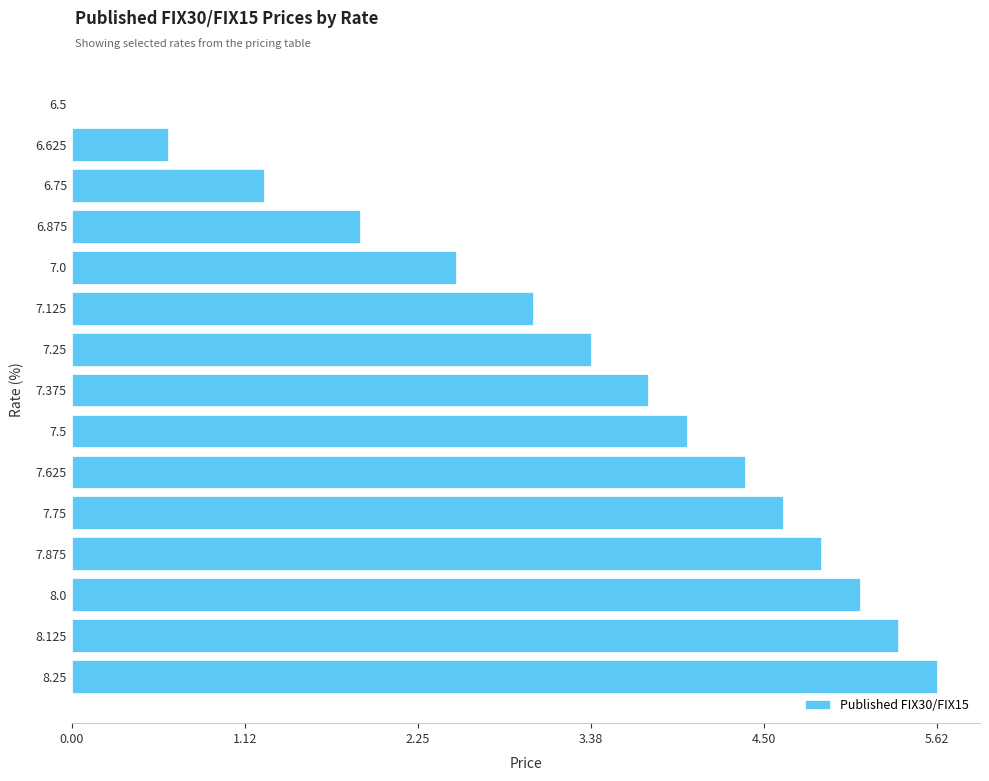

The value at 7.125 is 1.2. True or false?

False